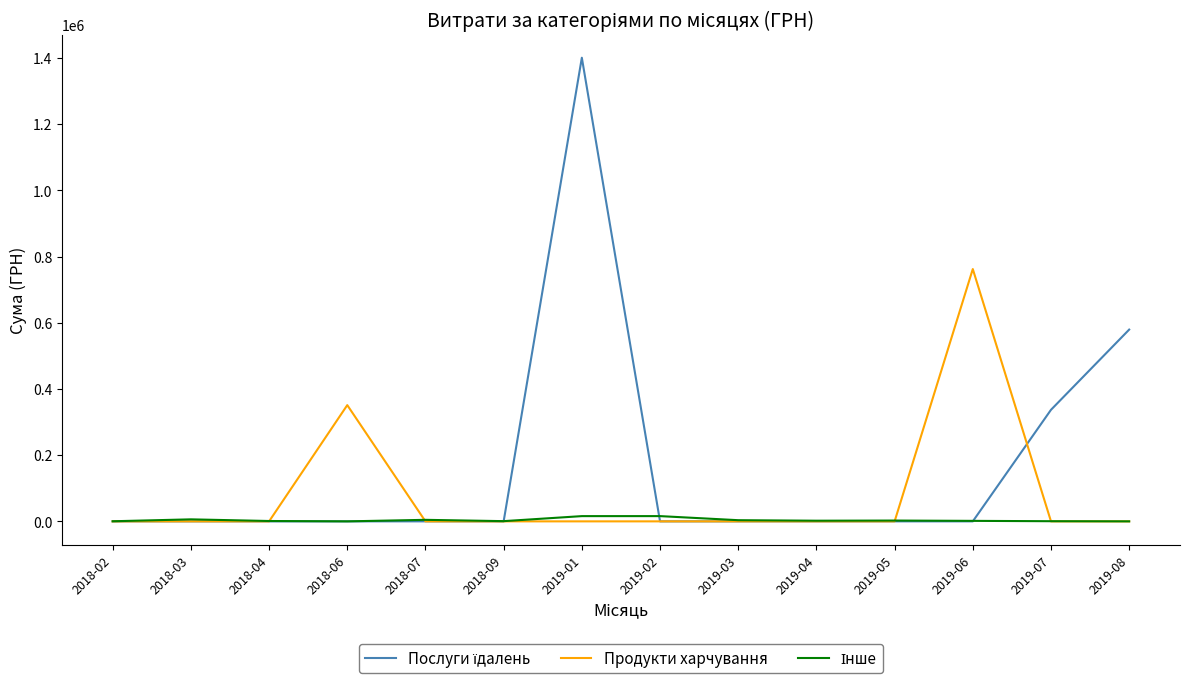

At which category is the sum across all series the highest?

2019-01